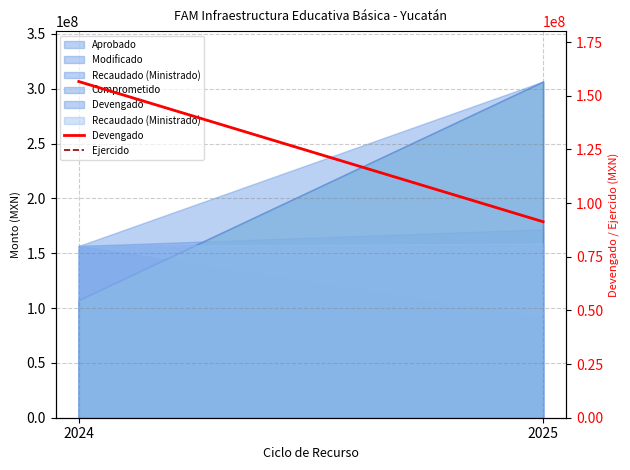

What is the total value across all series at 2024?

313173111.6